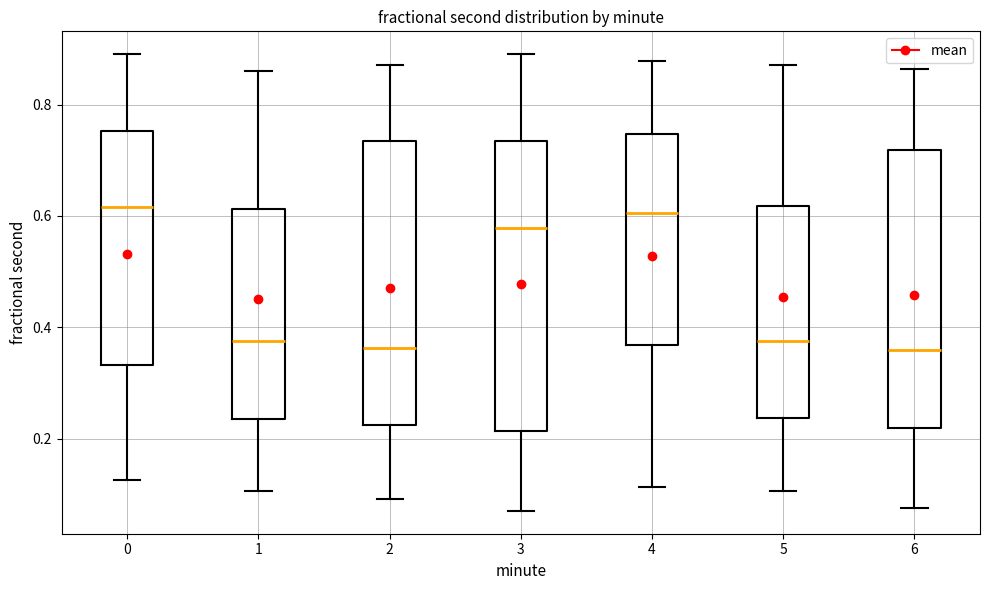

Where does the median line of the box at x = 3 sit on the y-axis? The values are not printed on the chart, so give them approximately, as read against the axis.

0.58